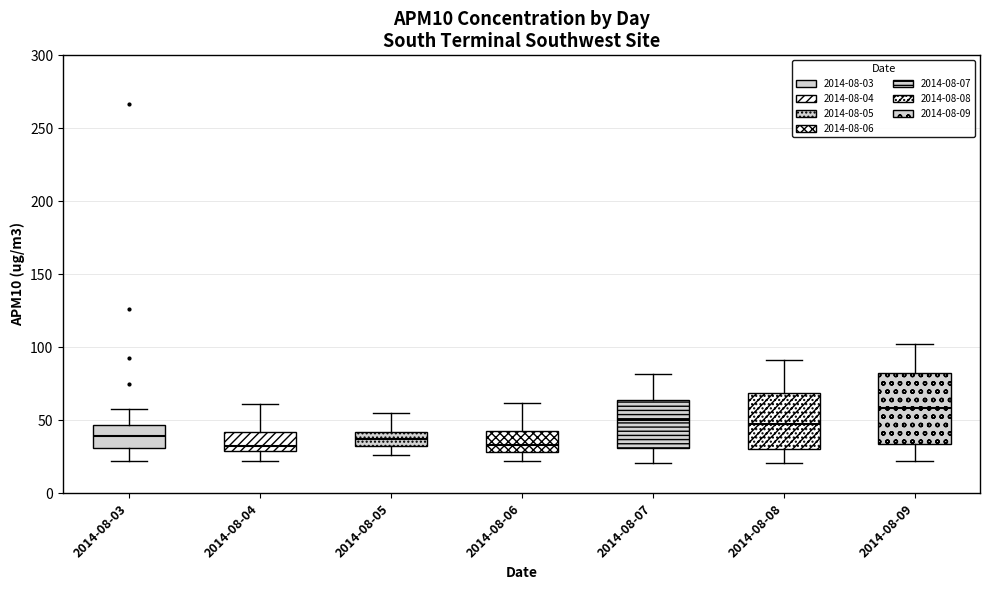

Reading left to right, transcribe this box plot: for each box, give where its median line is, the range the box spans, and where its two whiskers end, as read against the y-axis. The values are not printed on the chart, so give them approximately, as read against the axis.

2014-08-03: median 40, box 30 to 45, whiskers 20 to 60
2014-08-04: median 35, box 30 to 40, whiskers 20 to 60
2014-08-05: median 40 (inside the box), box 35 to 40, whiskers 25 to 55
2014-08-06: median 35, box 30 to 45, whiskers 20 to 60
2014-08-07: median 50, box 30 to 65, whiskers 20 to 80
2014-08-08: median 50, box 30 to 70, whiskers 20 to 90
2014-08-09: median 60, box 35 to 85, whiskers 20 to 100